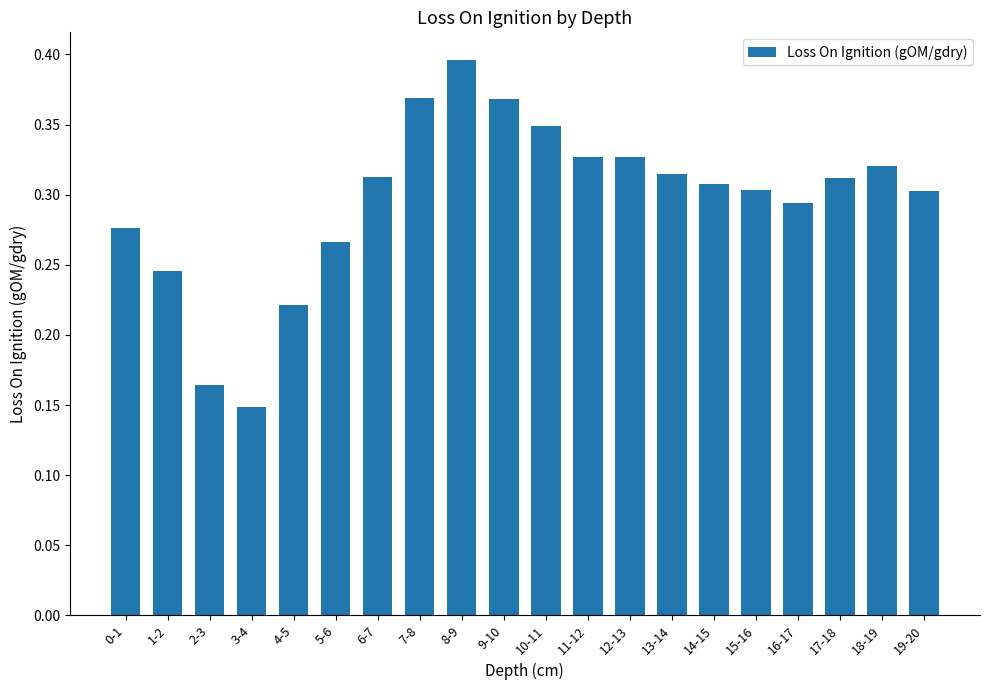

What is the change in value from 8-9 to 15-16?

-0.1